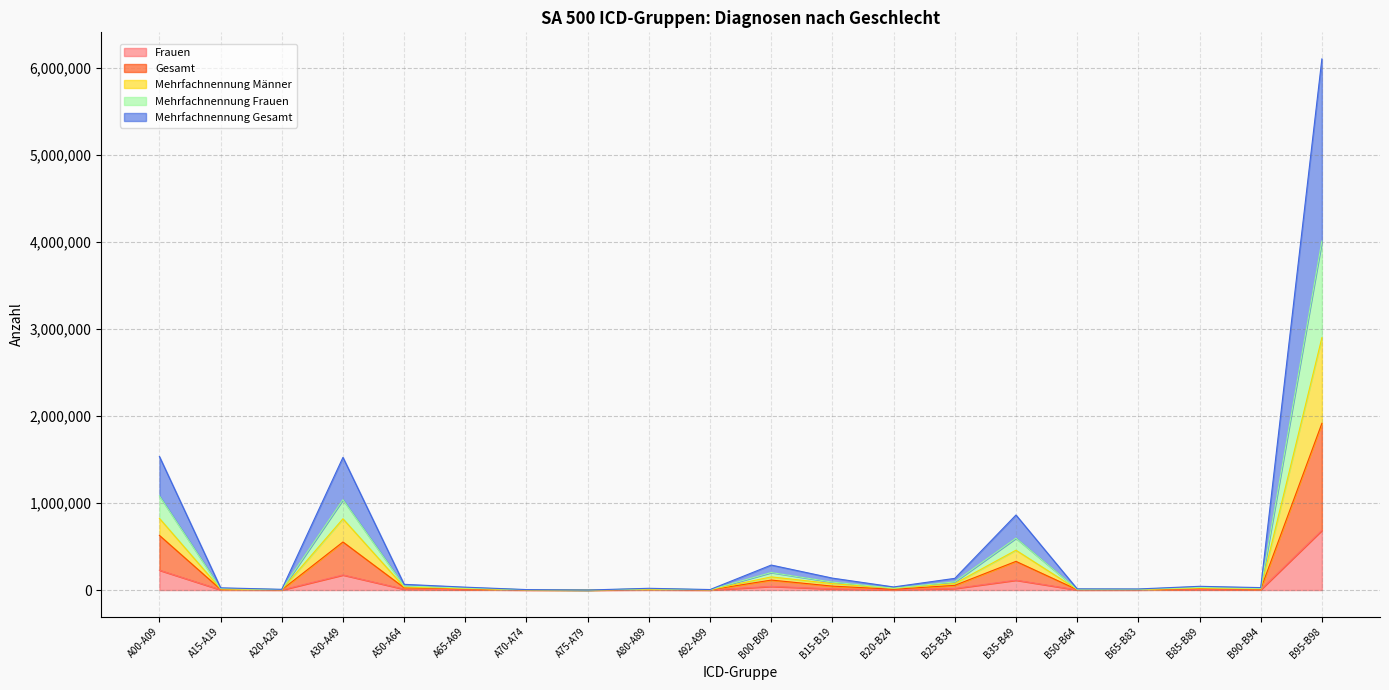

True or false: Mehrfachnennung Gesamt and Mehrfachnennung Männer intersect in this chart.

False